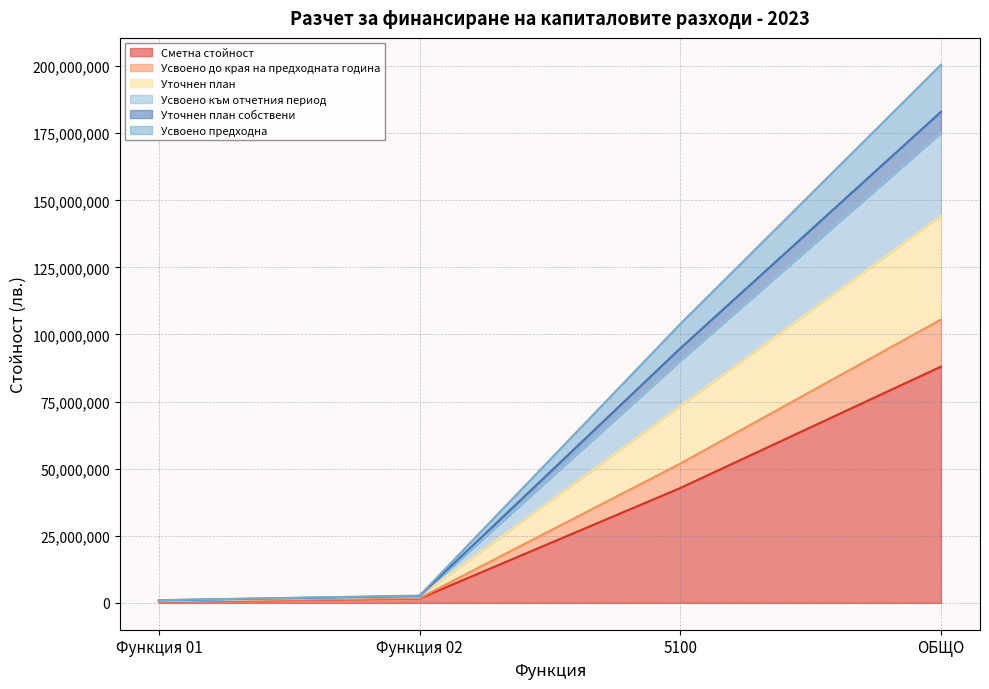

At which category is the sum across all series the highest?

ОБЩО